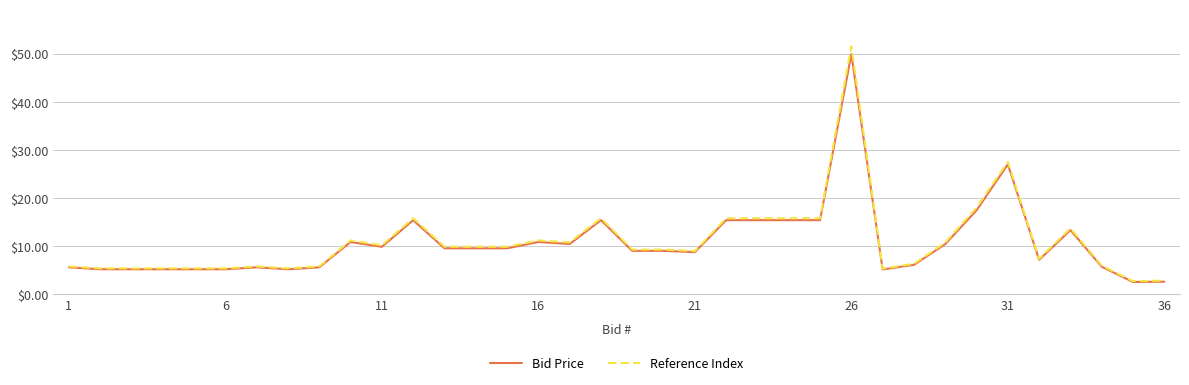

Which series has the widest spread of values?

Reference Index